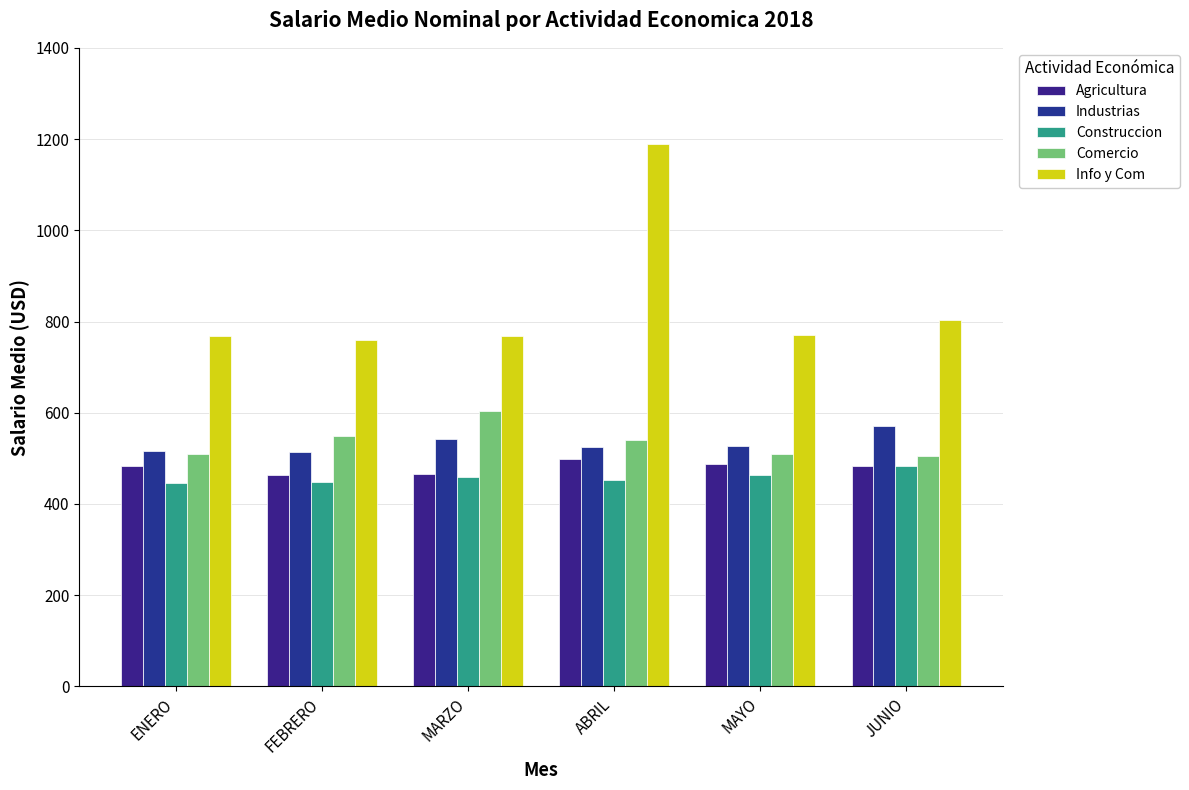

Reading left to right, extract all data points from this chart.

Agricultura: ENERO=483.6	FEBRERO=463.5	MARZO=464.9	ABRIL=497.9	MAYO=488.5	JUNIO=484.2
Industrias: ENERO=516.4	FEBRERO=513.7	MARZO=543.1	ABRIL=525.9	MAYO=528.0	JUNIO=571.6
Construccion: ENERO=445.7	FEBRERO=449.1	MARZO=459.0	ABRIL=453.4	MAYO=463.4	JUNIO=482.4
Comercio: ENERO=509.1	FEBRERO=548.6	MARZO=603.9	ABRIL=540.3	MAYO=509.1	JUNIO=505.2
Info y Com: ENERO=768.4	FEBRERO=759.2	MARZO=767.7	ABRIL=1188.2	MAYO=771.0	JUNIO=803.2